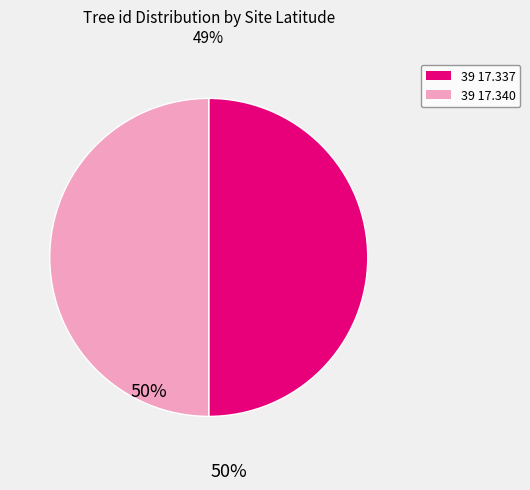

True or false: 39 17.337 accounts for 50% of the total.

True